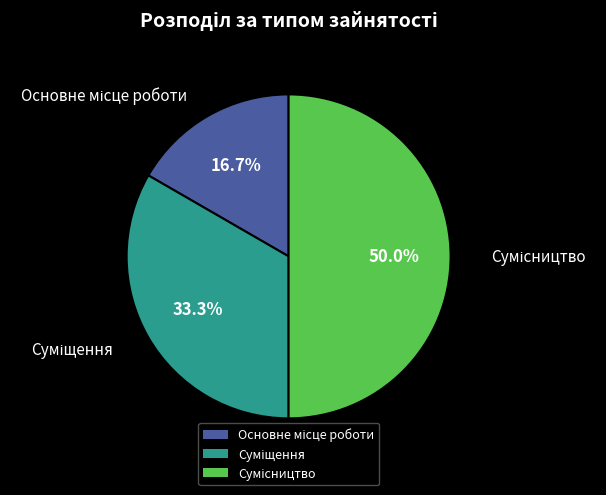

What is the smallest slice in the pie chart?

Основне місце роботи